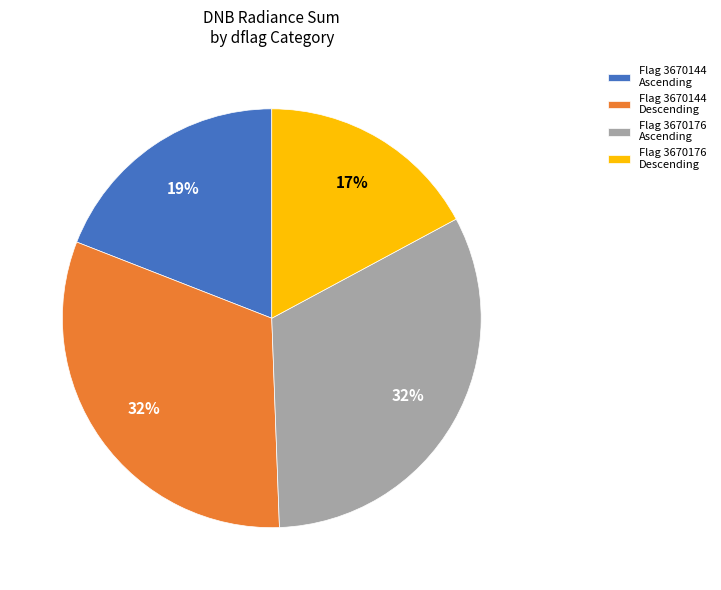

How many slices are in this pie chart?

4